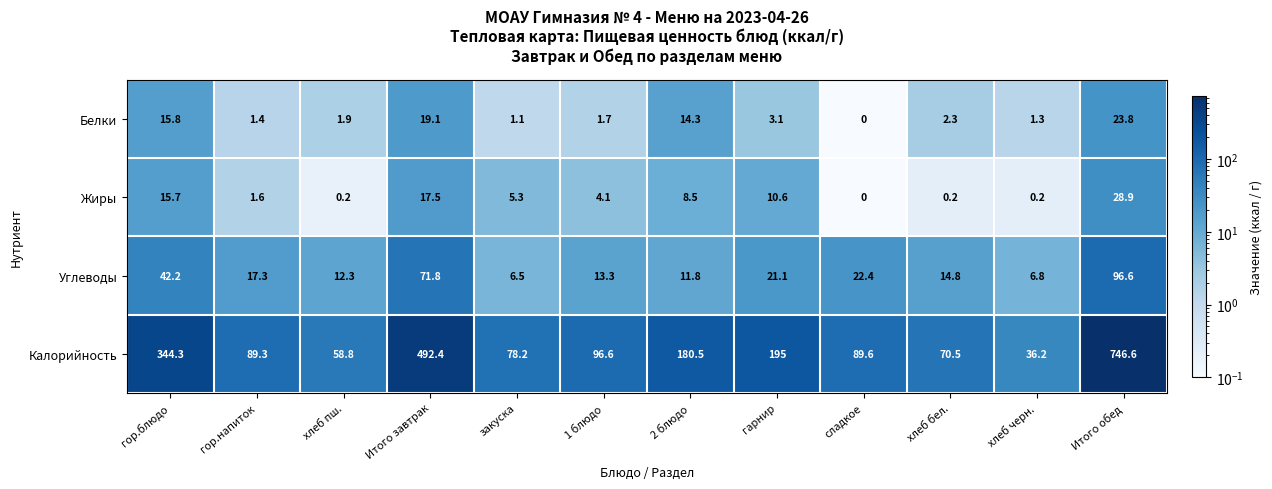

True or false: Калорийность has a value of 492.4 at Итого завтрак.

True